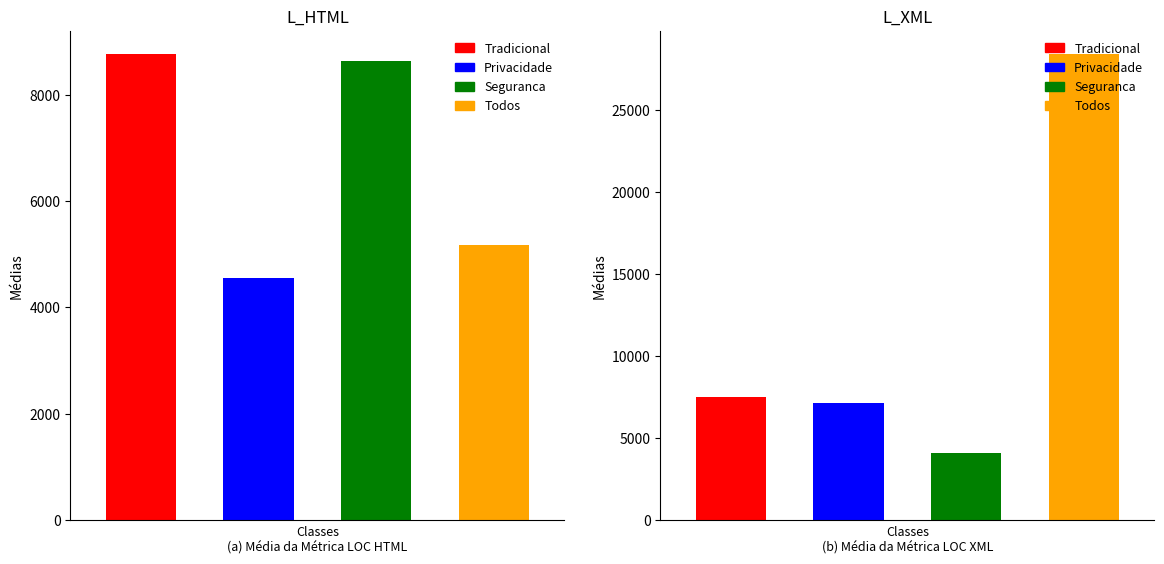

Is it true that Seguranca equals 4965 at 7484?

False